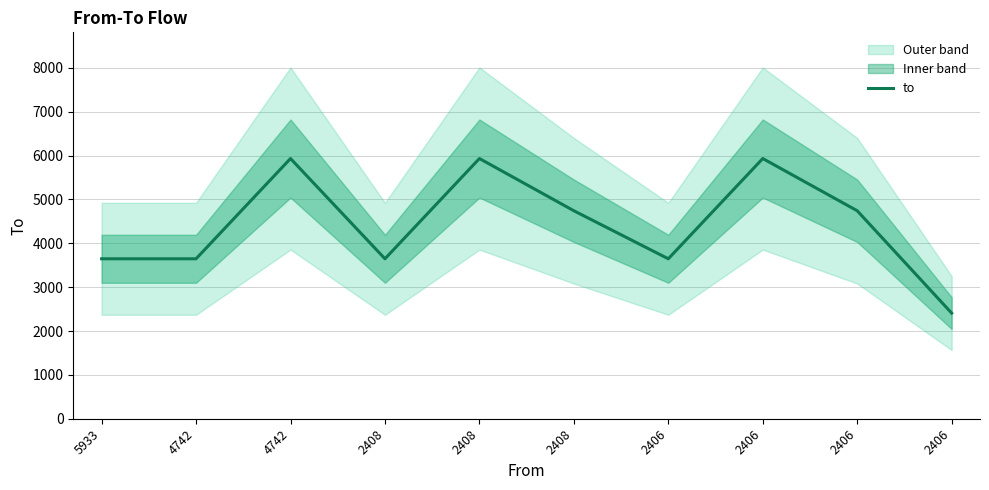

What is the approximate value at 5933?

3647